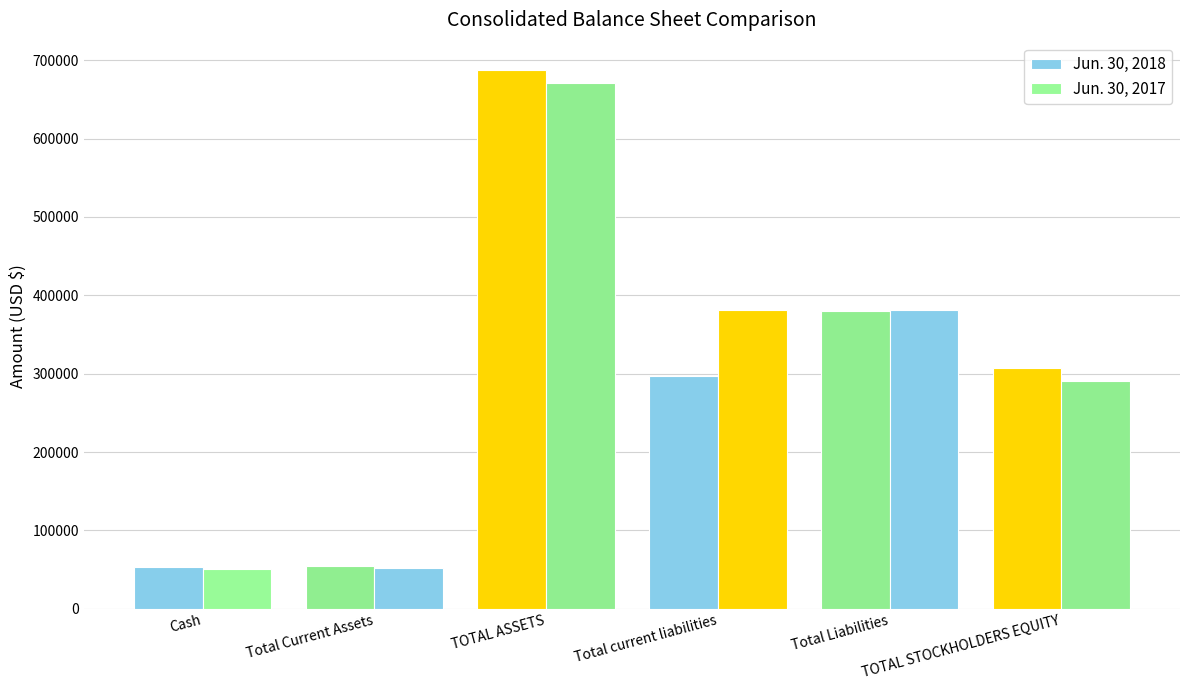

At which label is Jun. 30, 2018 closest to 370657?

Total Liabilities